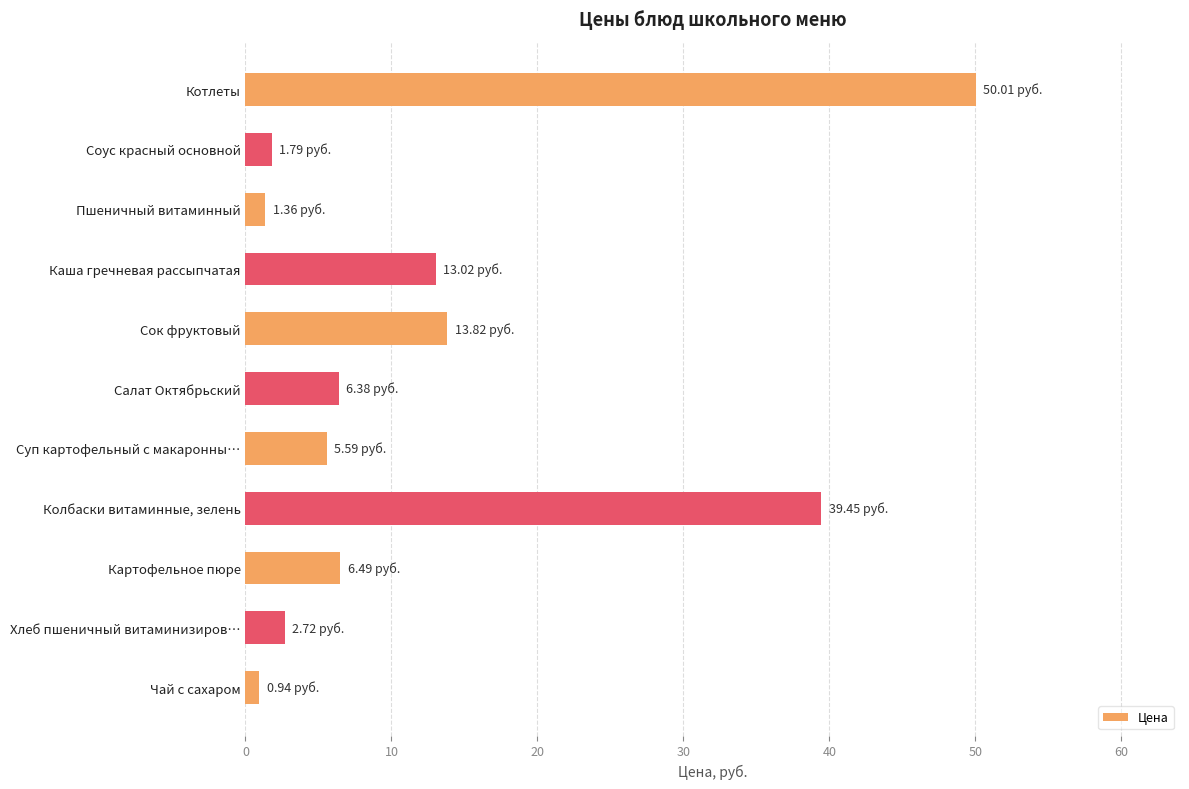

What is the greatest value displayed?

50.0